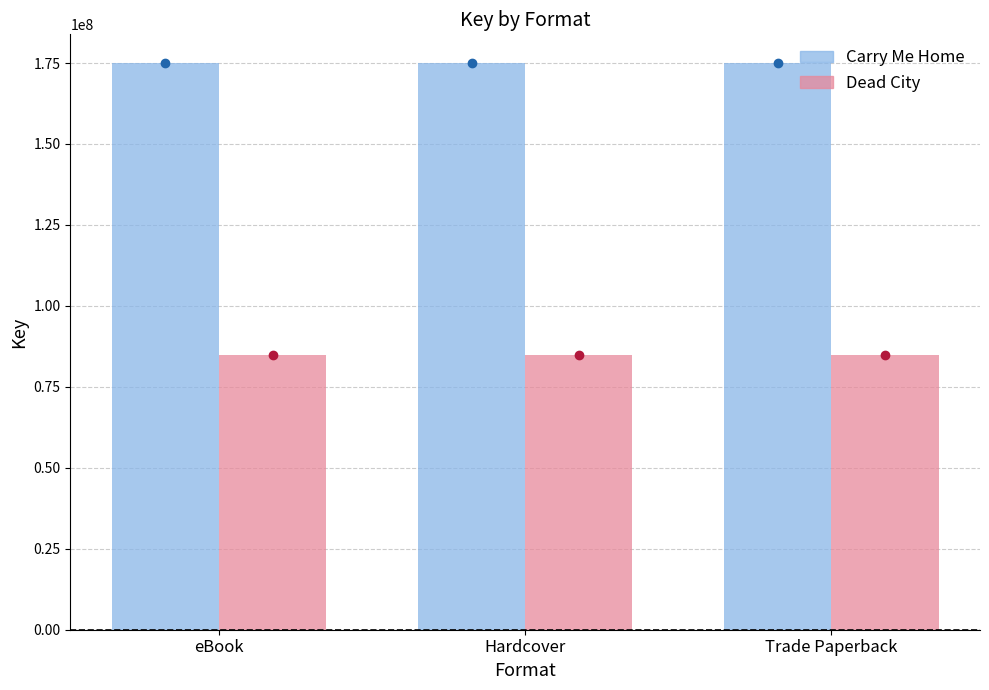

What position from the right is Hardcover?

2